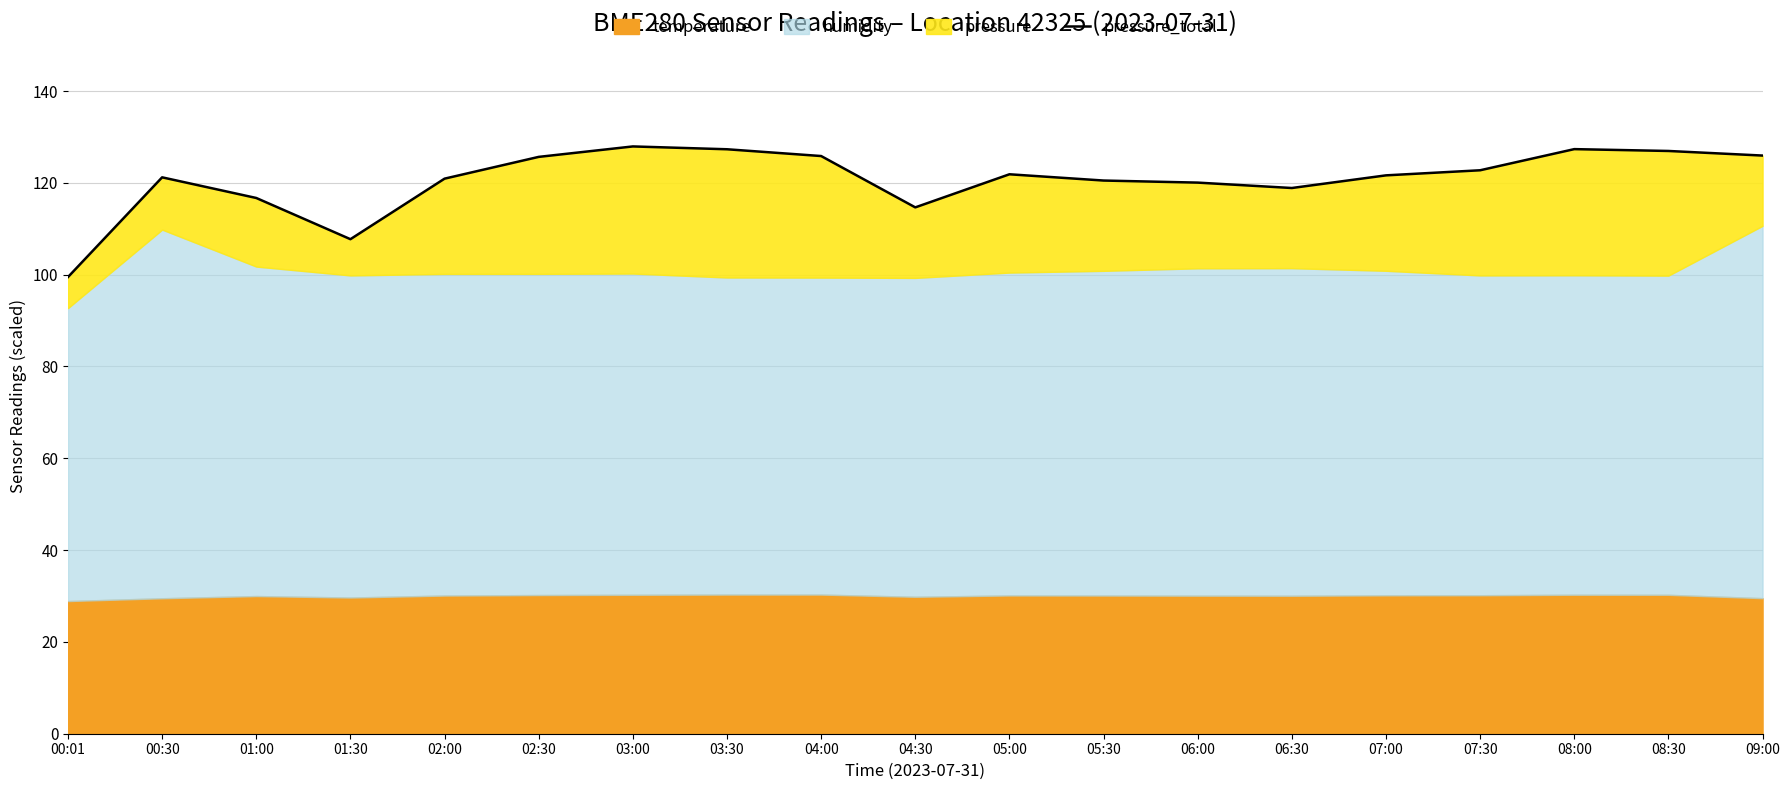

List the labels in order of value, largest first.

03:00, 08:00, 03:30, 08:30, 09:00, 04:00, 02:30, 07:30, 05:00, 07:00, 00:30, 02:00, 05:30, 06:00, 06:30, 01:00, 04:30, 01:30, 00:01